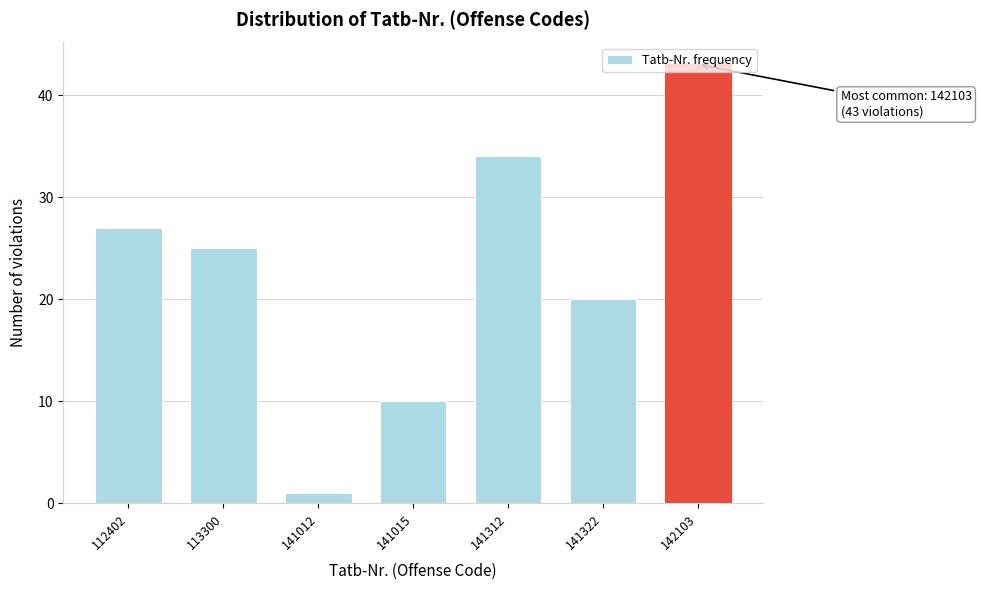

What is the value of the 4th bar from the left?

10